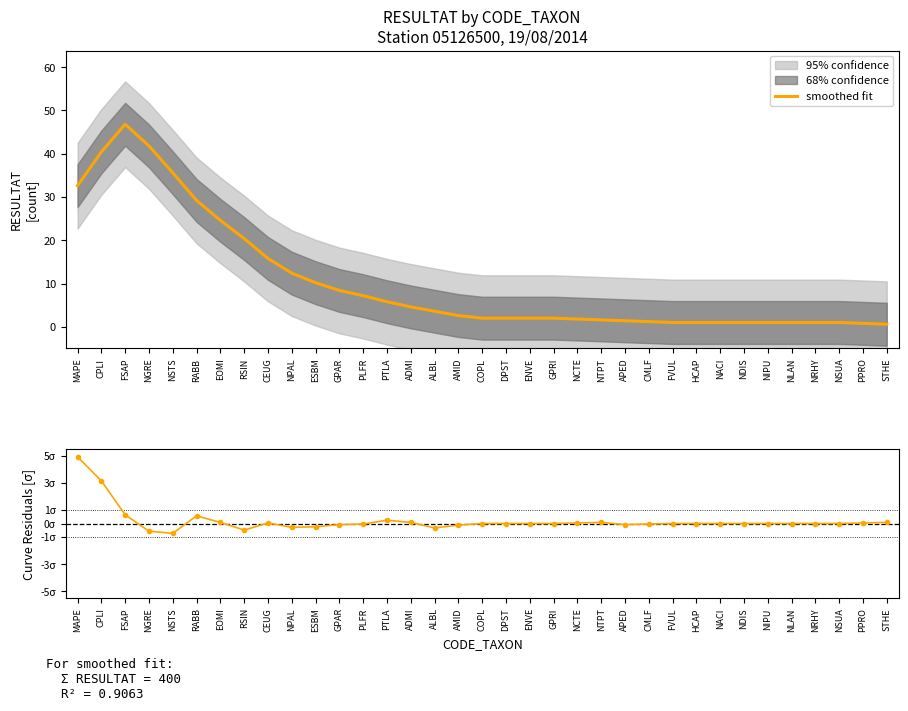

Reading left to right, extract all data points from this chart.

smoothed fit: MAPE=32.6	CPLI=40.4	FSAP=46.8	NGRE=41.8	NSTS=35.6	RABB=29.2	EOMI=24.6	RSIN=20.4	CEUG=15.8	NPAL=12.4	ESBM=10.2	GPAR=8.4	PLFR=7.2	PTLA=5.8	ADMI=4.6	ALBL=3.6	AMID=2.6	COPL=2.0	DPST=2.0	ENVE=2.0	GPRI=2.0	NCTE=1.8	NTPT=1.6	APED=1.4	CMLF=1.2	FVUL=1.0	HCAP=1.0	NACI=1.0	NDIS=1.0	NIPU=1.0	NLAN=1.0	NRHY=1.0	NSUA=1.0	PPRO=0.8	STHE=0.6
residuals [σ]: MAPE=4.9	CPLI=3.2	FSAP=0.6	NGRE=-0.6	NSTS=-0.7	RABB=0.6	EOMI=0.1	RSIN=-0.5	CEUG=0.0	NPAL=-0.3	ESBM=-0.2	GPAR=-0.1	PLFR=-0.0	PTLA=0.2	ADMI=0.1	ALBL=-0.3	AMID=-0.1	COPL=0.0	DPST=0.0	ENVE=0.0	GPRI=0.0	NCTE=0.0	NTPT=0.1	APED=-0.1	CMLF=-0.0	FVUL=0.0	HCAP=0.0	NACI=0.0	NDIS=0.0	NIPU=0.0	NLAN=0.0	NRHY=0.0	NSUA=0.0	PPRO=0.0	STHE=0.1